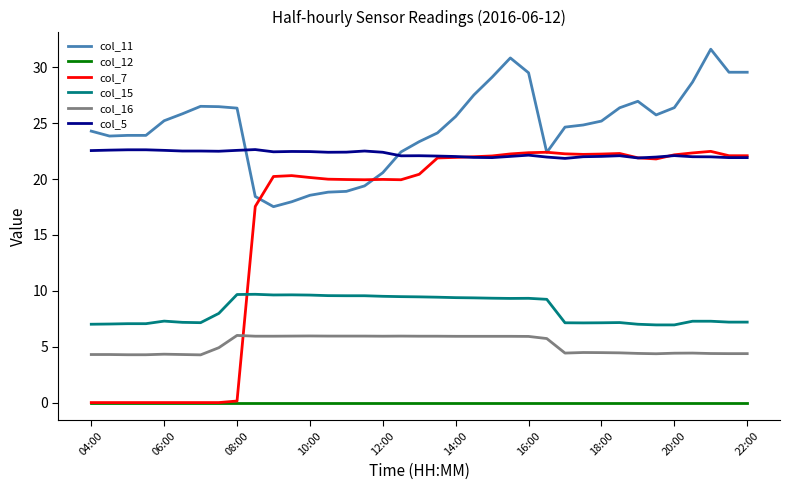

True or false: col_5 and col_16 cross at least once.

False